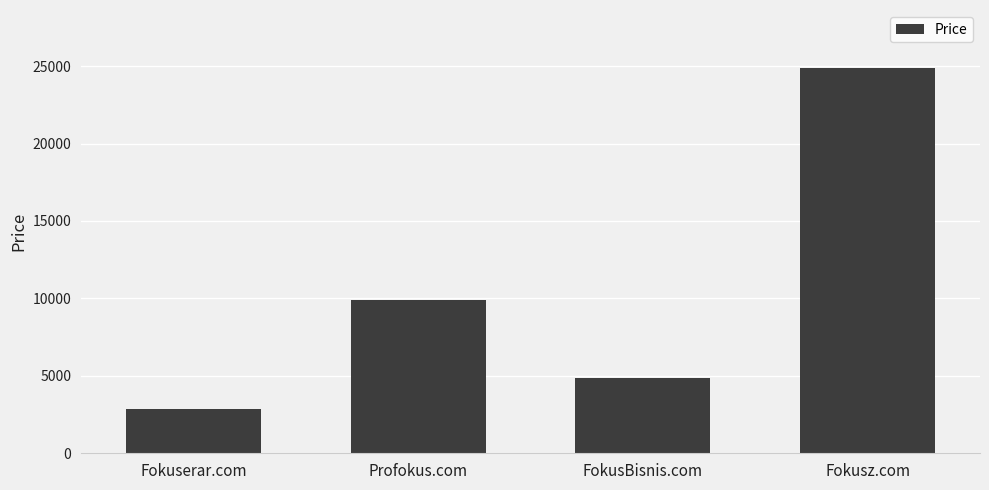

Which has a higher value, Profokus.com or Fokuserar.com?

Profokus.com